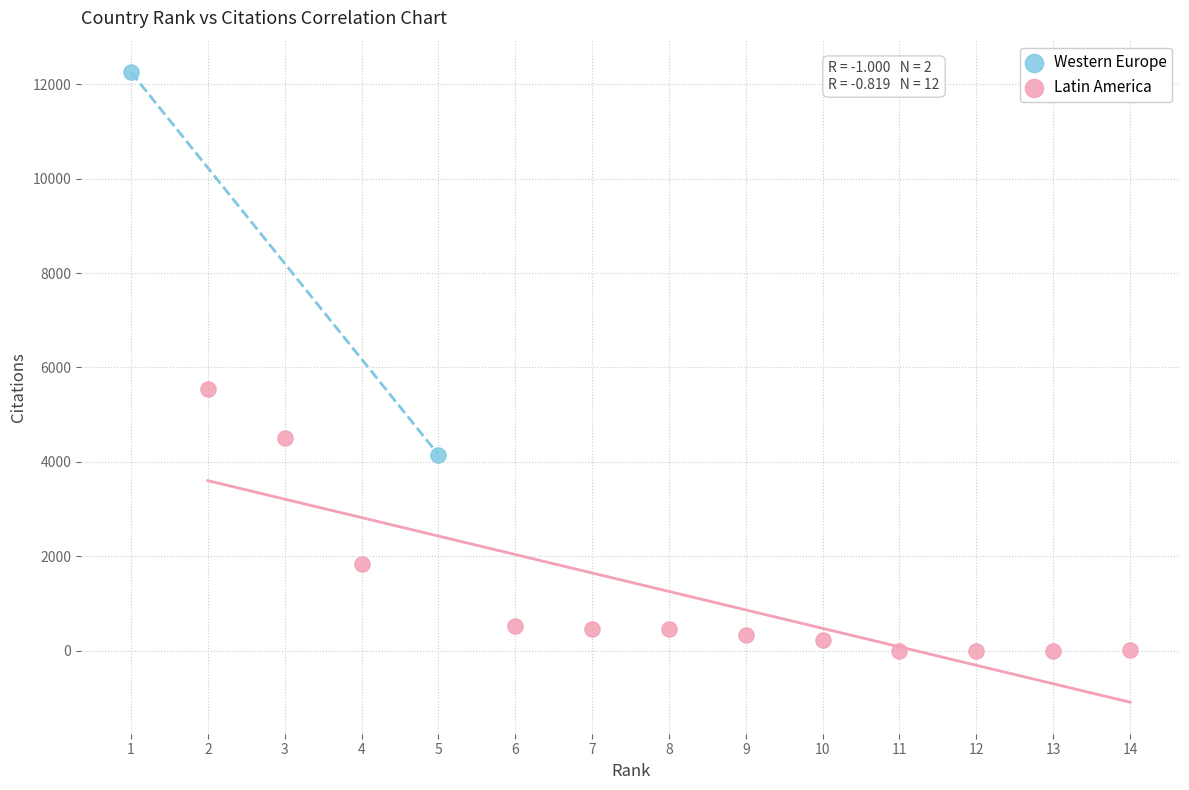

What are all the series names shown in the legend?

Western Europe, Latin America